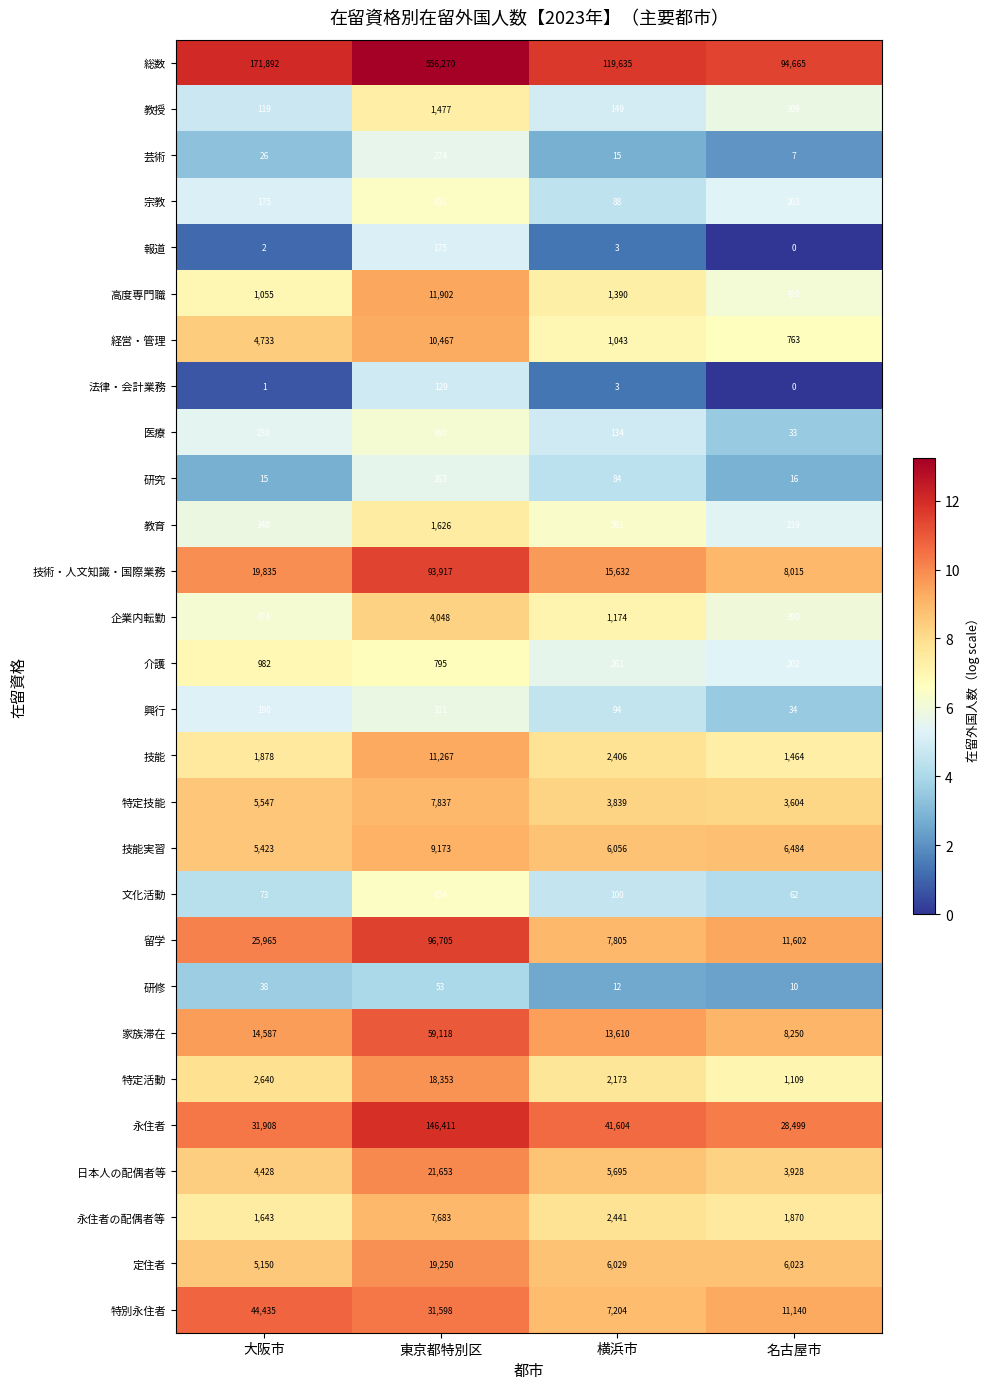

List the labels in order of 永住者の配偶者等 value, largest first.

東京都特別区, 横浜市, 名古屋市, 大阪市